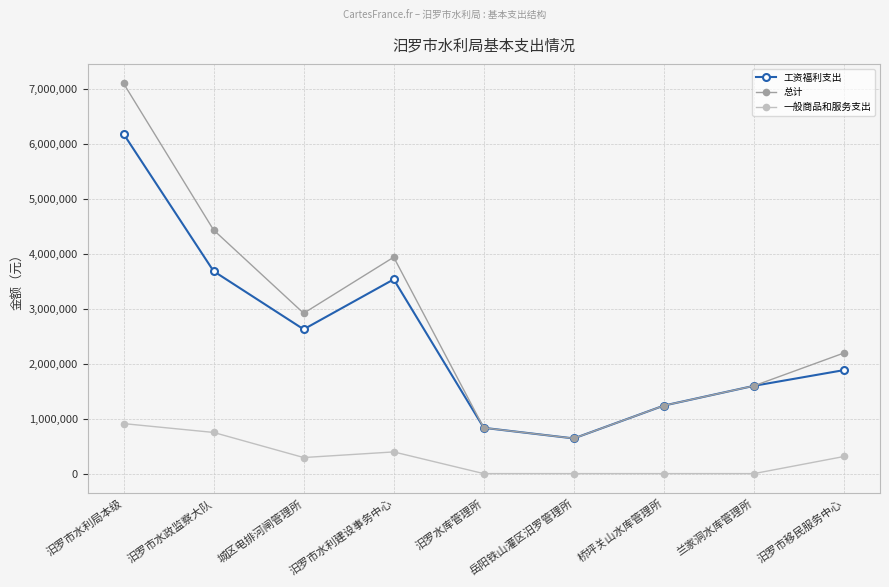

True or false: 一般商品和服务支出 and 总计 intersect in this chart.

False